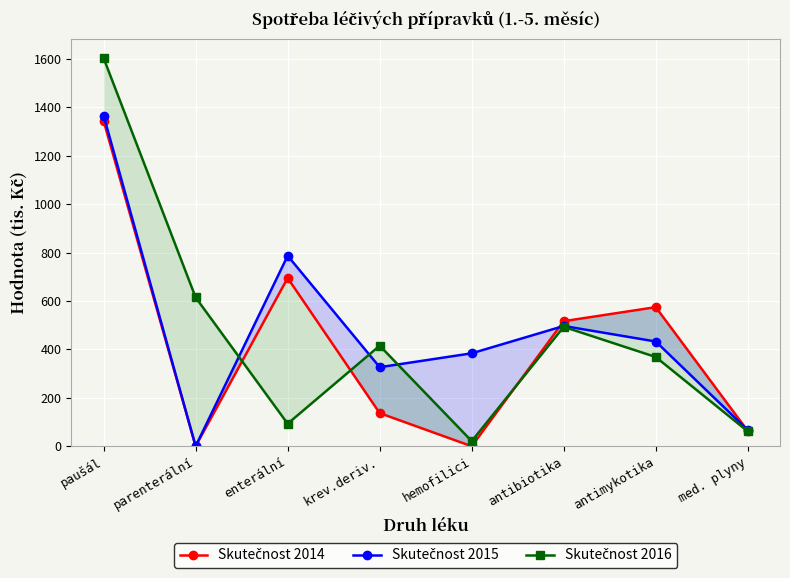

Which series changed the most between paušál and hemofilici?

Skutečnost 2016